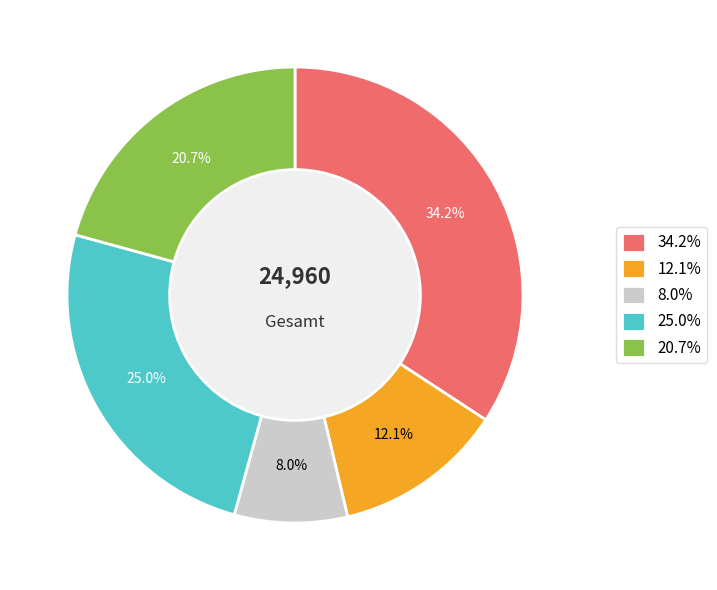

What is the largest slice in the pie chart?

34.2%